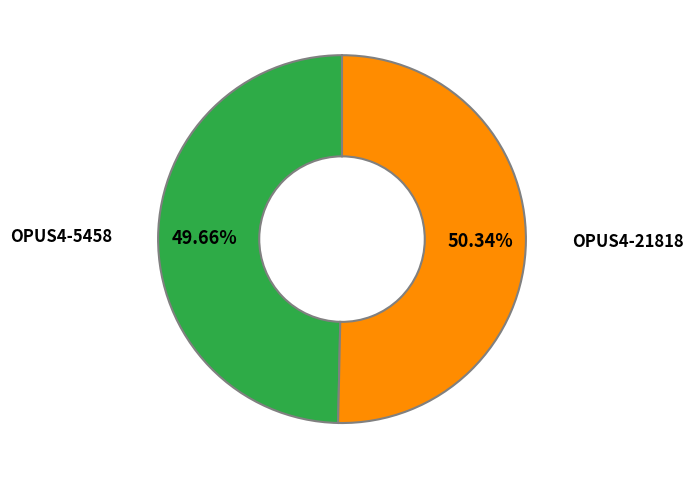

Which category has the smallest portion of the pie?

OPUS4-5458